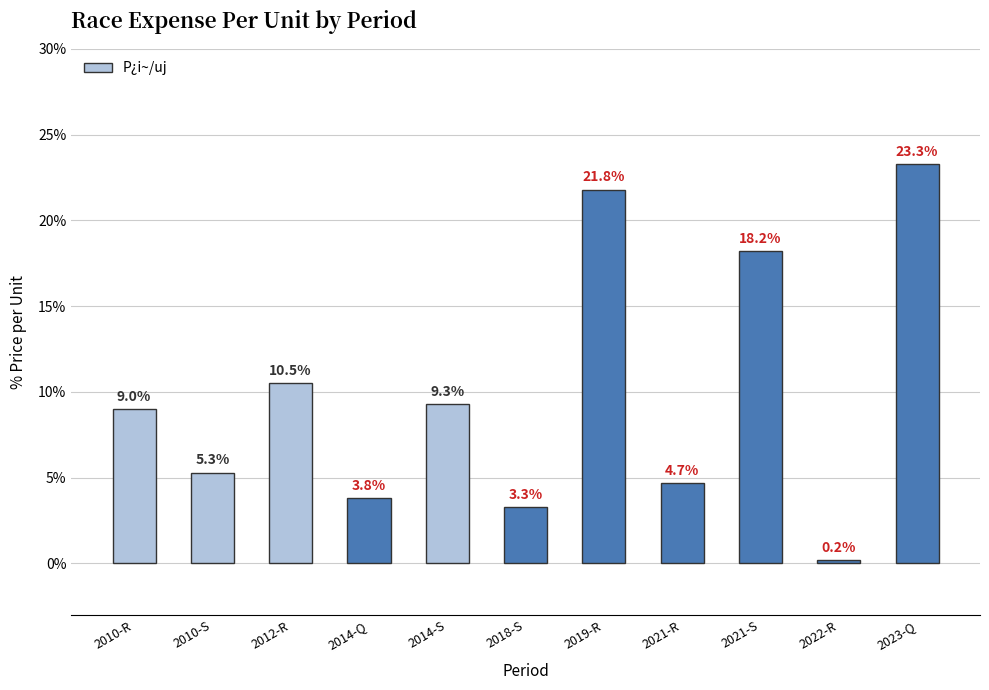

Reading left to right, extract all data points from this chart.

9.0	5.3	10.5	3.8	9.3	3.3	21.8	4.7	18.2	0.2	23.3